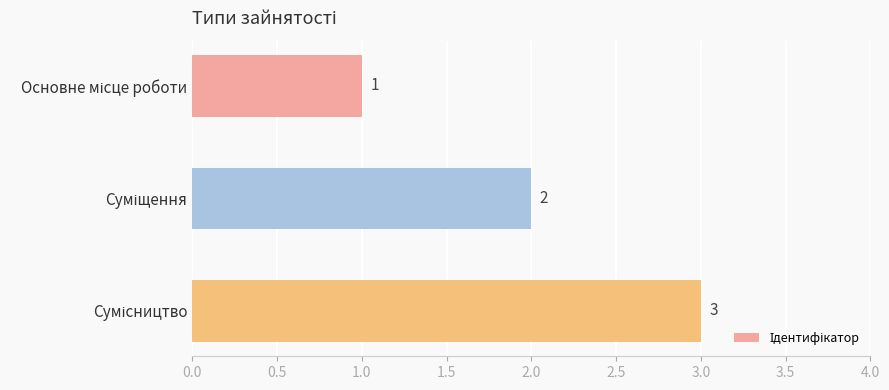

How many series are shown in this chart?

1